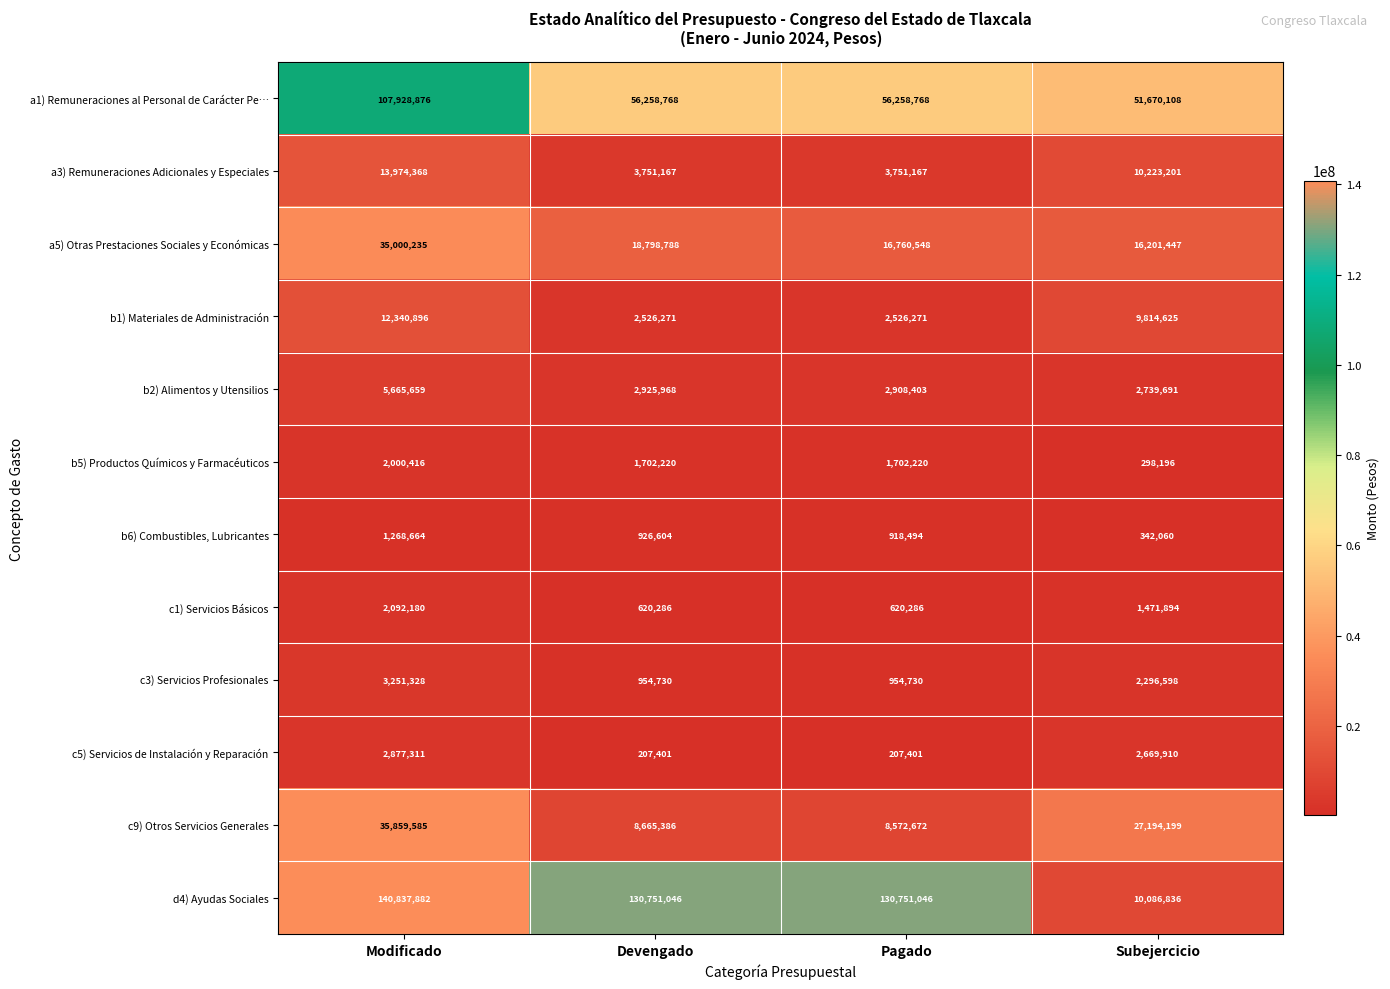

Rank the series at Pagado from highest to lowest value.

d4) Ayudas Sociales, a1) Remuneraciones al Personal de Carácter Pe…, a5) Otras Prestaciones Sociales y Económicas, c9) Otros Servicios Generales, a3) Remuneraciones Adicionales y Especiales, b2) Alimentos y Utensilios, b1) Materiales de Administración, b5) Productos Químicos y Farmacéuticos, c3) Servicios Profesionales, b6) Combustibles, Lubricantes, c1) Servicios Básicos, c5) Servicios de Instalación y Reparación